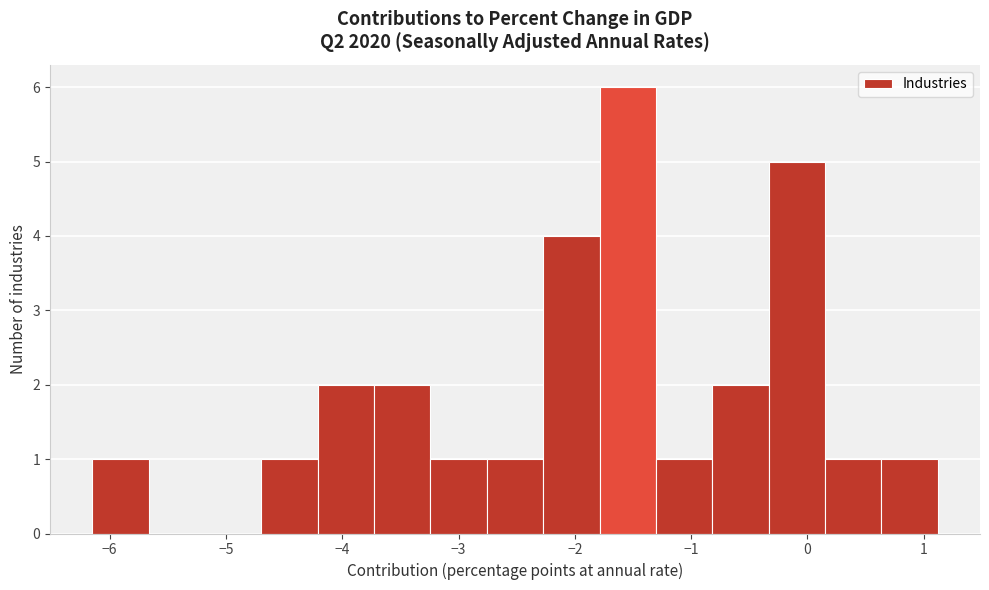

Which range on the x-axis has the tallest bar?

-1.8 to -1.3